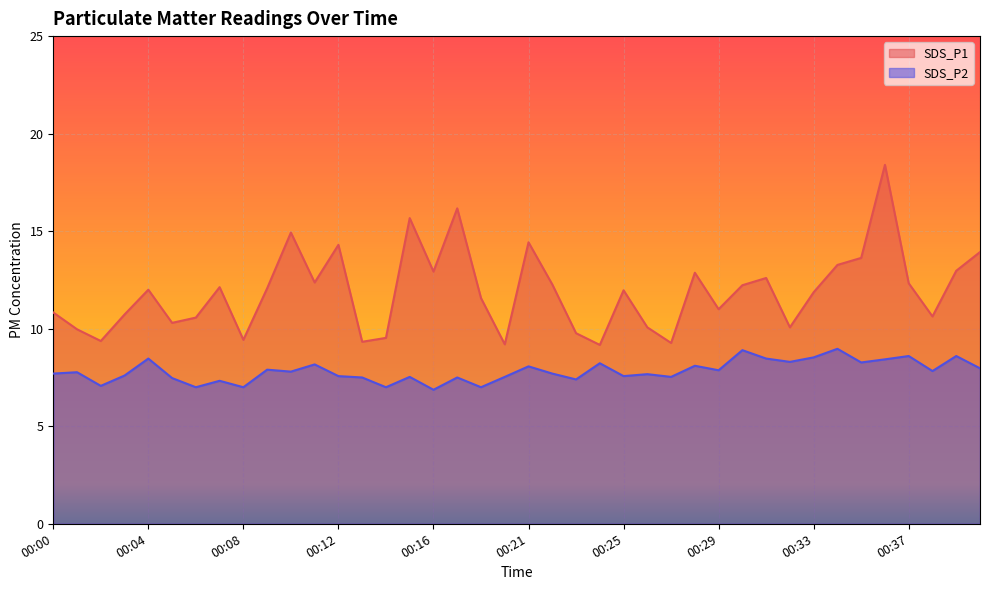

In SDS_P1, how many points are higher than both neighbors (excluding endpoints)?

11